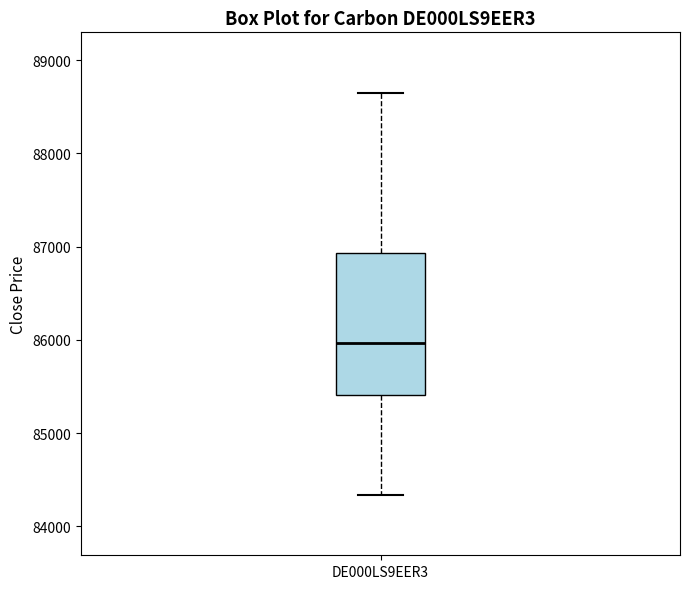

Where does the median line of the box for DE000LS9EER3 sit on the y-axis? The values are not printed on the chart, so give them approximately, as read against the axis.

86000